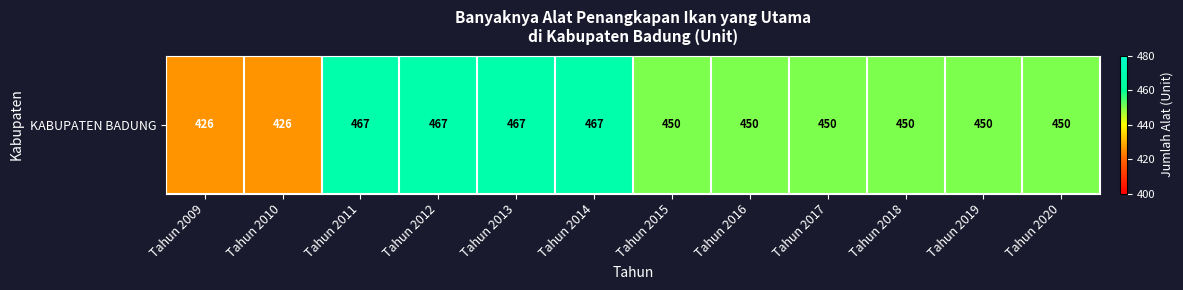

Reading right to left, extract all data points from this chart.

450	450	450	450	450	450	467	467	467	467	426	426